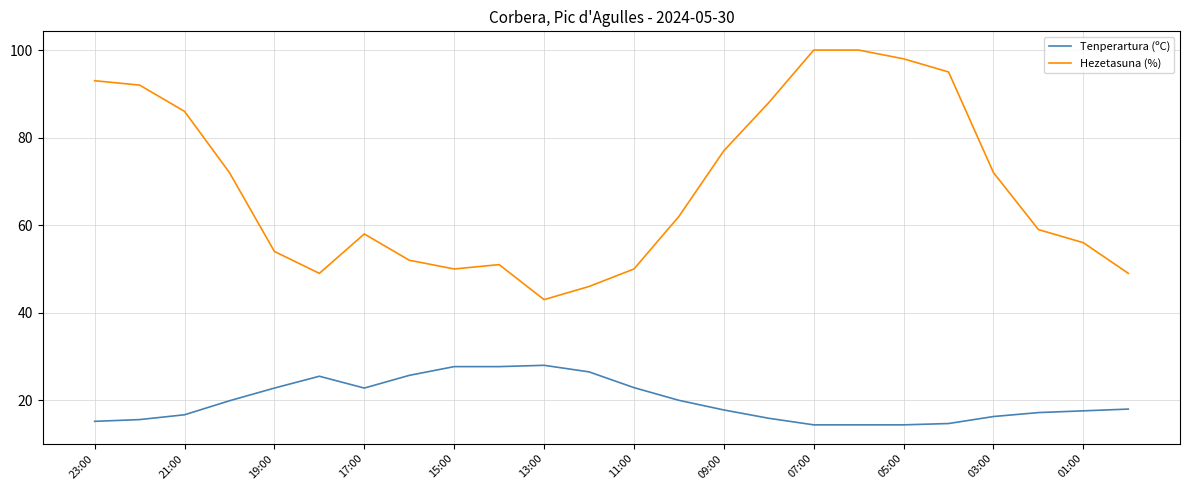

Which series has the largest range (max minus min)?

Hezetasuna (%)